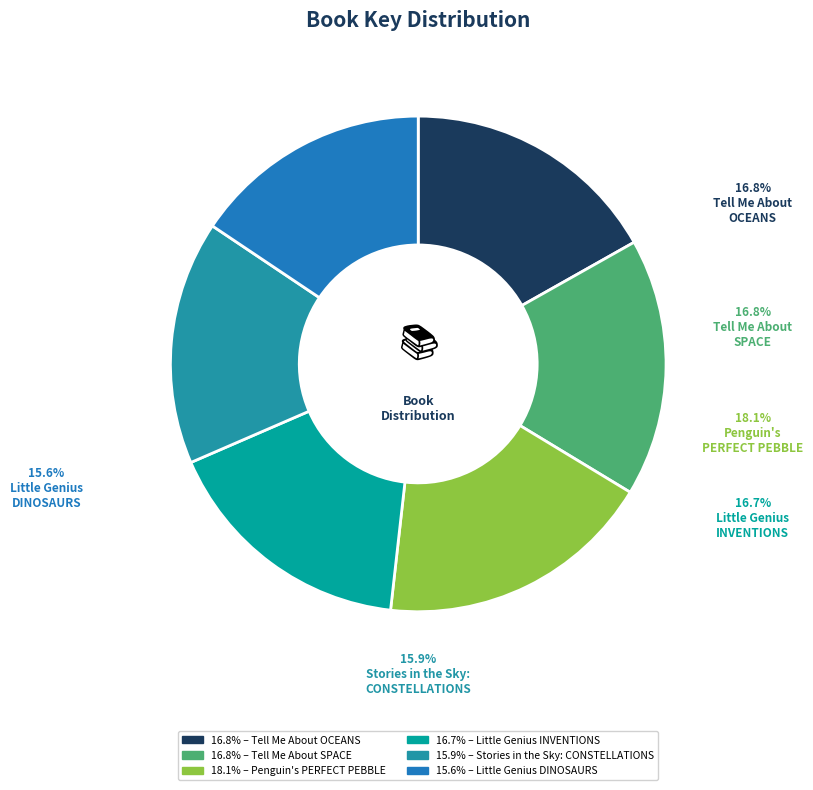

To the nearest percent, what percentage of the pie is Stories in the Sky
(186749052)?

16%